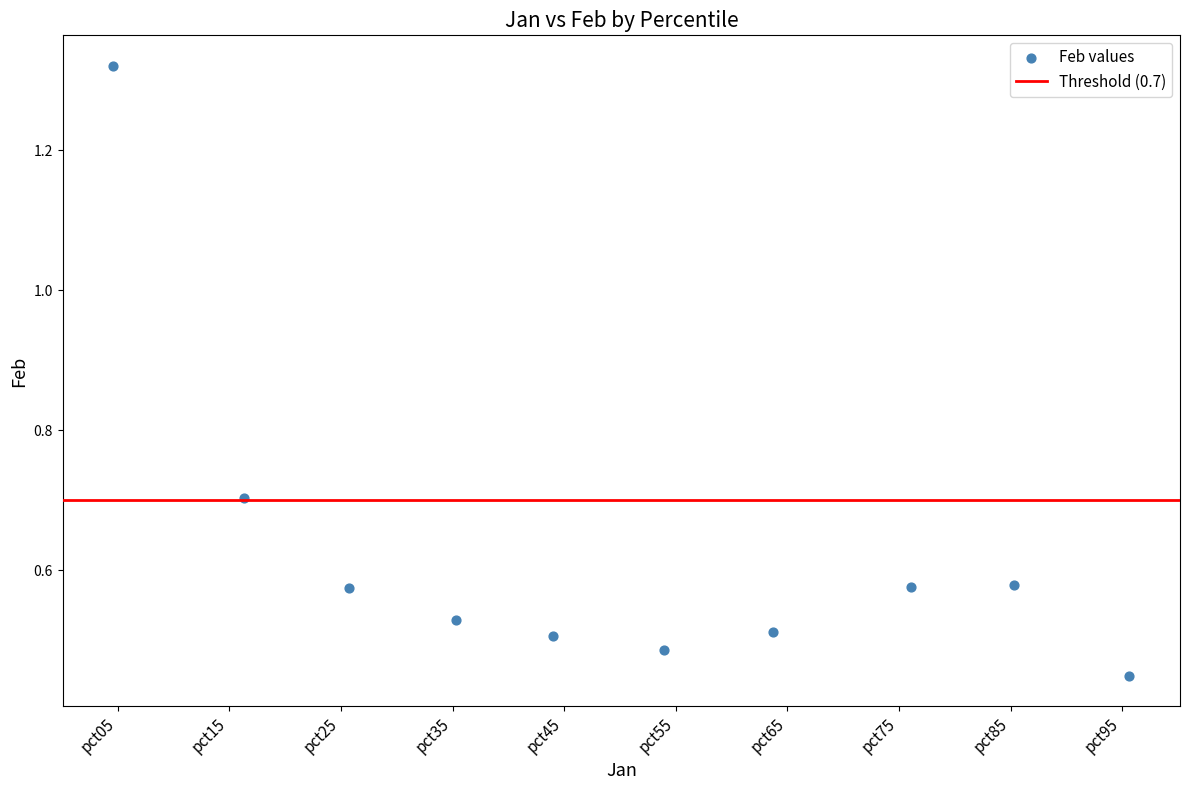

What is the range of X values (max minus min)?

9.1